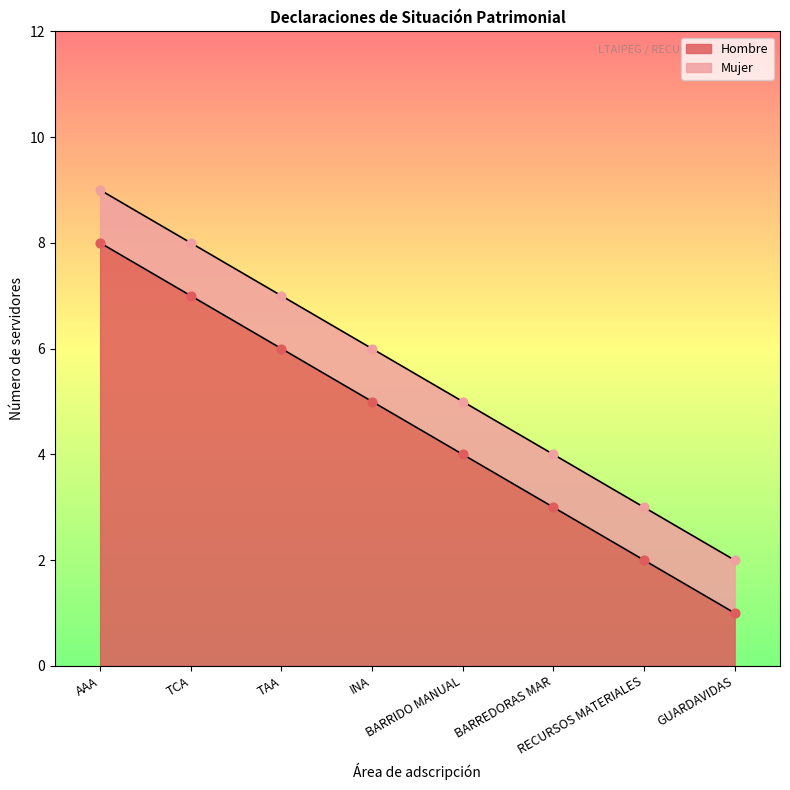

Approximately how many times larger is the value at AAA compared to RECURSOS MATERIALES?

4.0